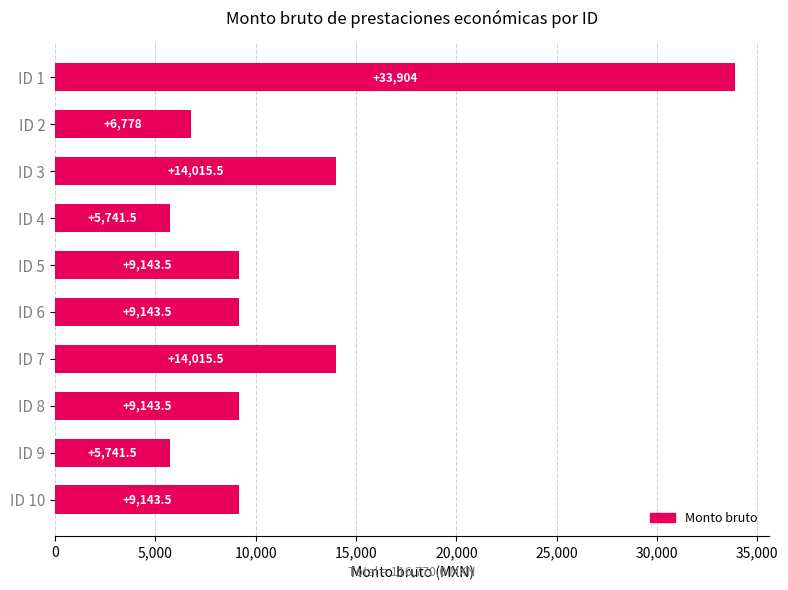

What is the change in value from ID 3 to ID 5?

-4872.0